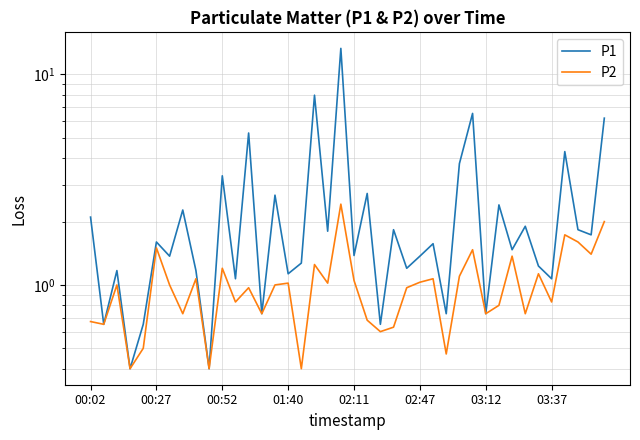

How many lines are shown in the chart?

2